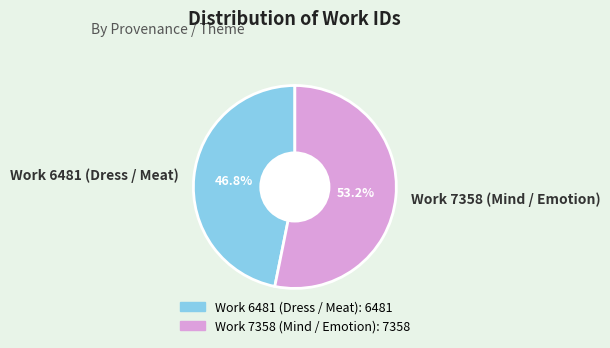

What is the smallest slice in the pie chart?

Work 6481 (Dress / Meat)